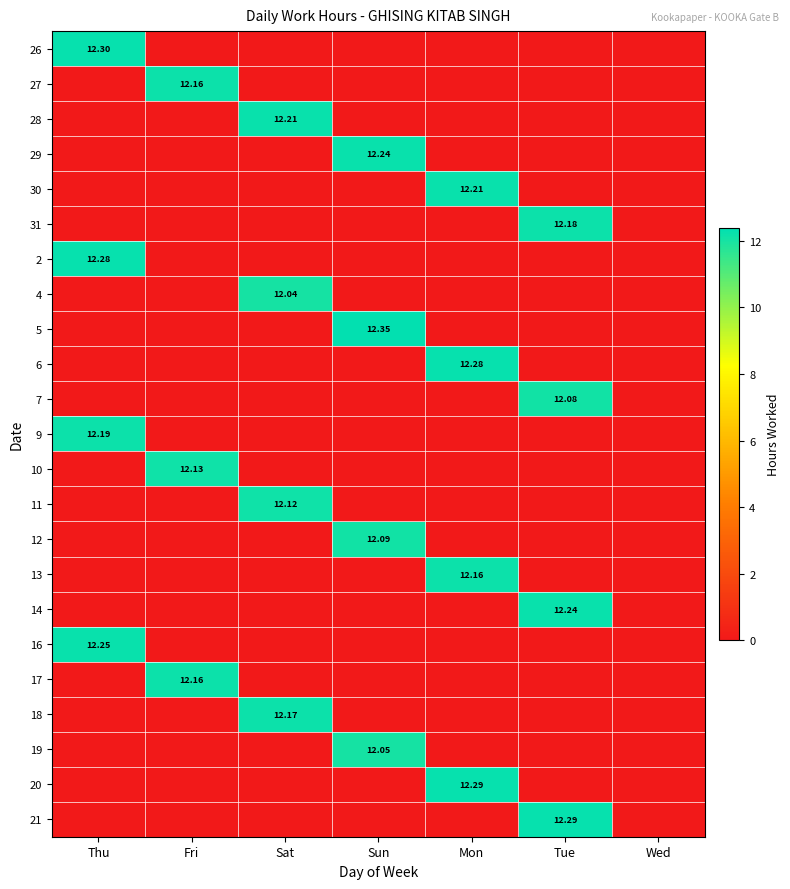

Where is 19 nearest to the value 6?

Thu